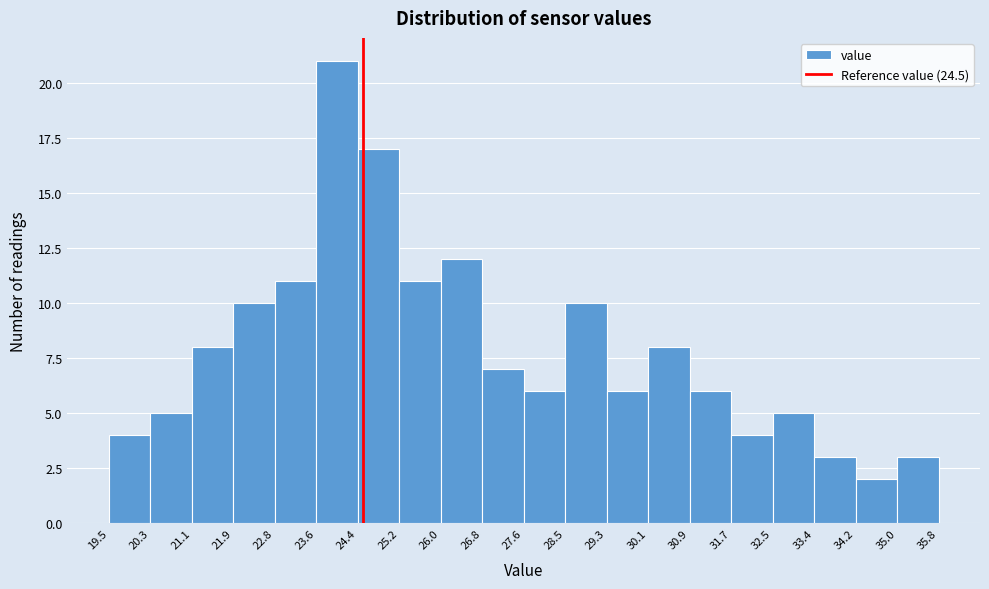

Which range on the x-axis has the tallest bar?

23.6 to 24.4